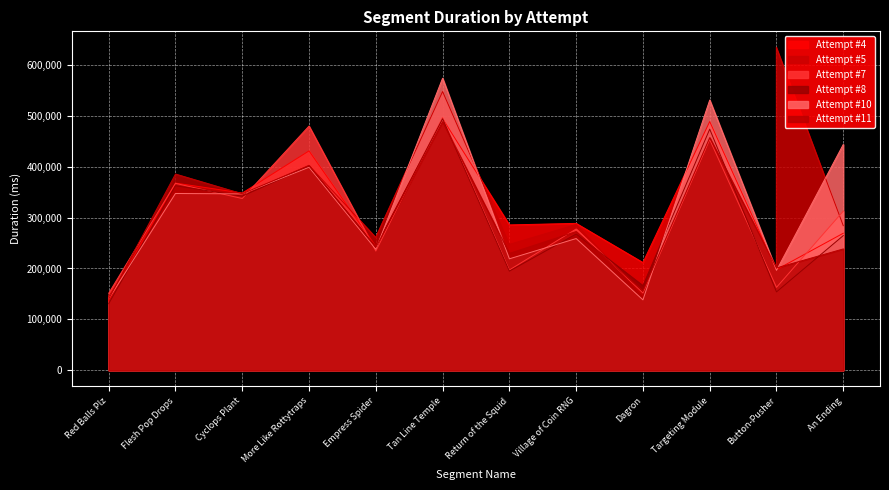

What is the lowest value of the Attempt #4 series?

137543